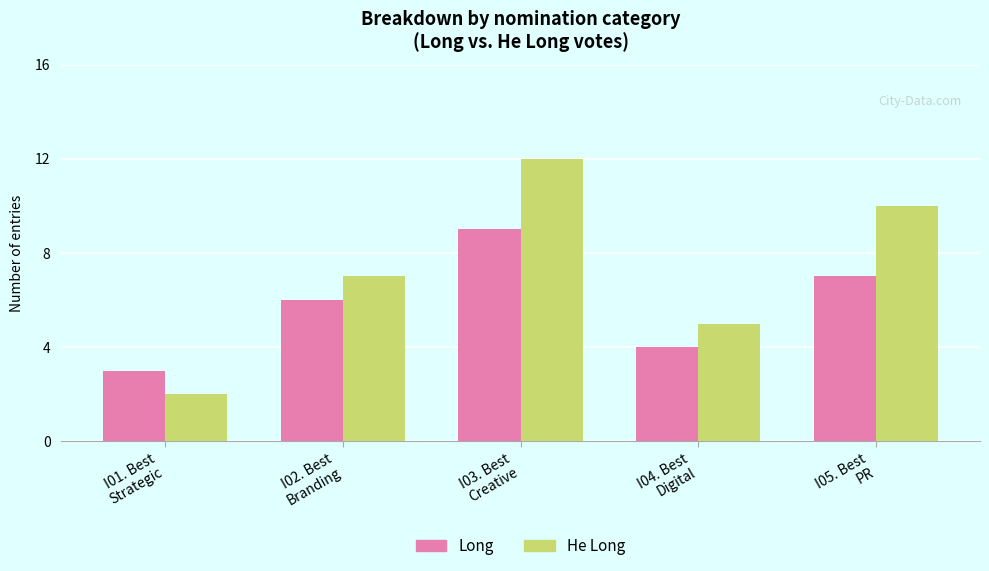

Which series has the widest spread of values?

Не Long